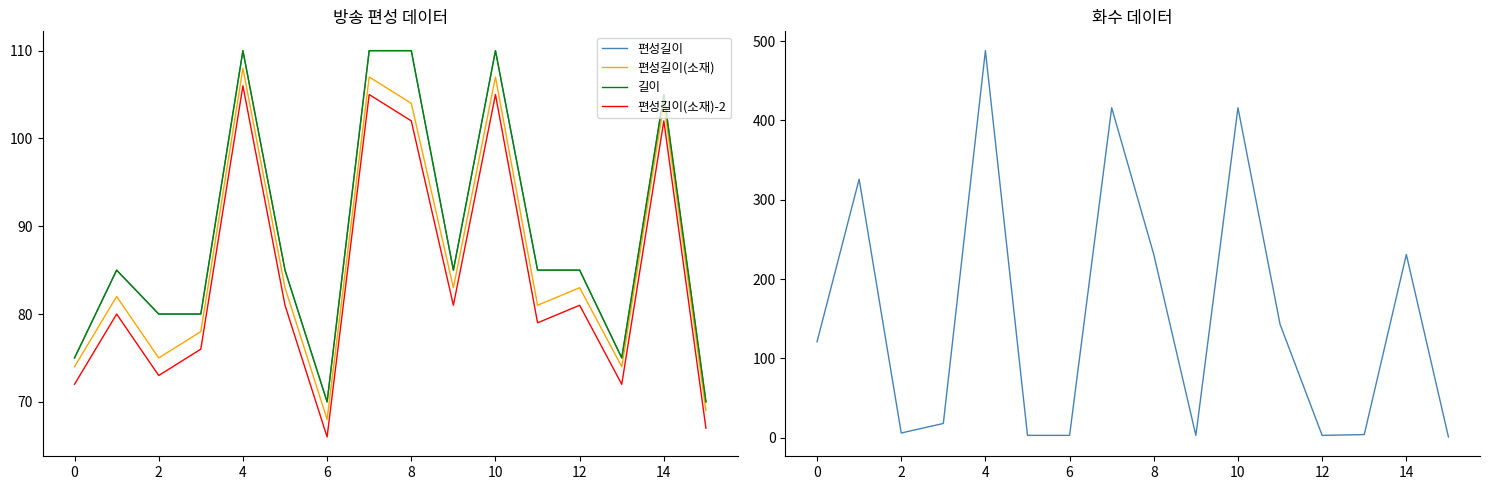

The value of 편성길이(소재) at 12 is 120. True or false?

False